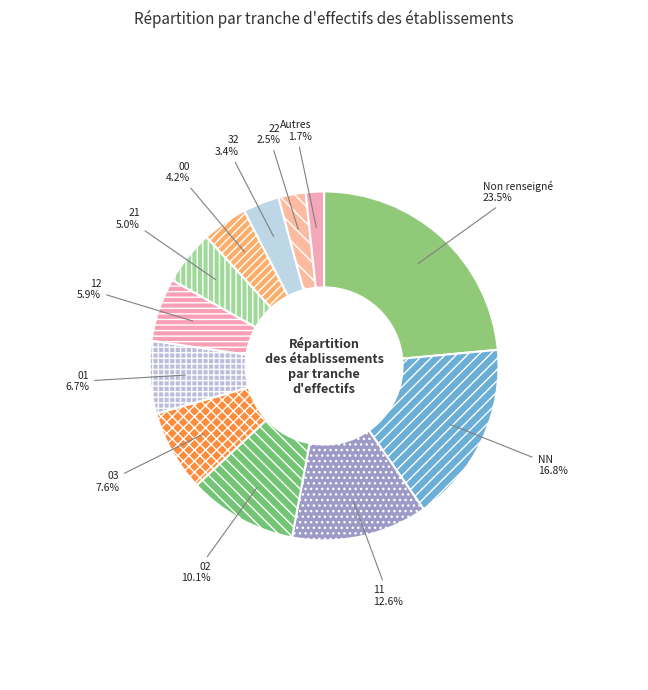

What is the ratio of the value at 03 to the value at Non renseigné?

0.3